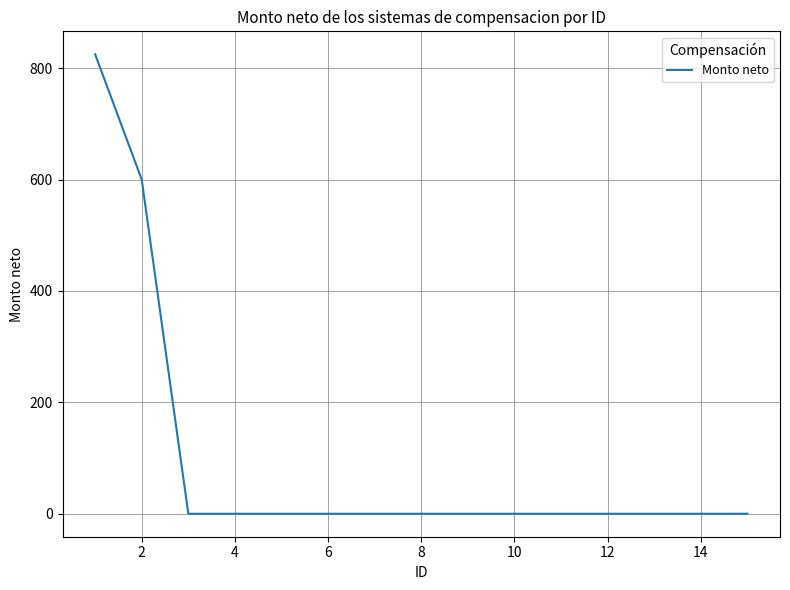

What is the difference between the second highest and minimum values?

600